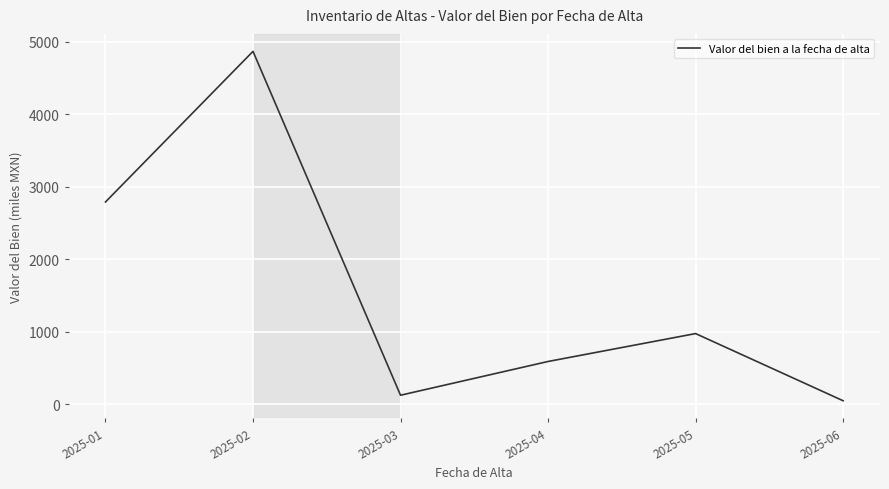

What is the sum of the values at 2025-04 and 2025-03?

711.2